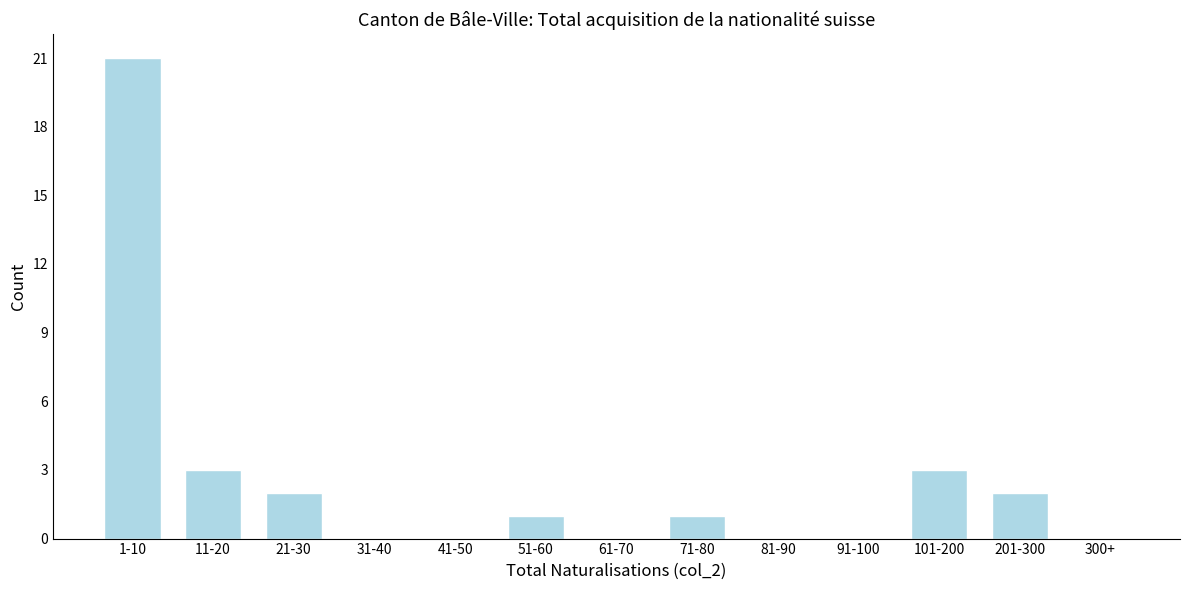

Reading right to left, transcribe all the data shown in this chart.

300+=0	201-300=2	101-200=3	91-100=0	81-90=0	71-80=1	61-70=0	51-60=1	41-50=0	31-40=0	21-30=2	11-20=3	1-10=21